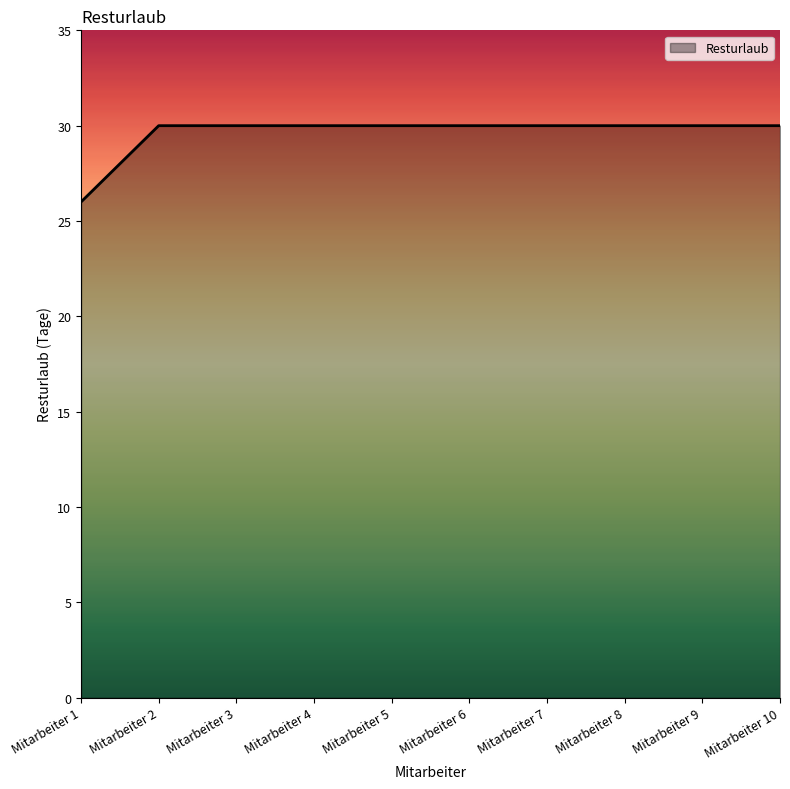

Which label corresponds to the smallest value in the chart?

Mitarbeiter 1